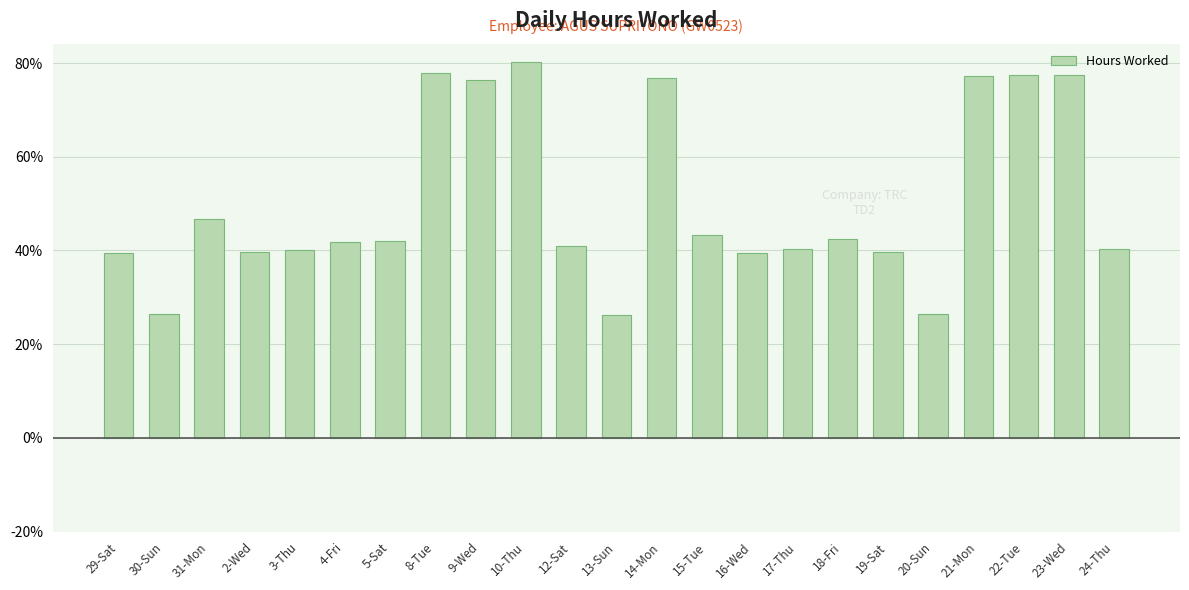

Count the number of data series in this chart.

1